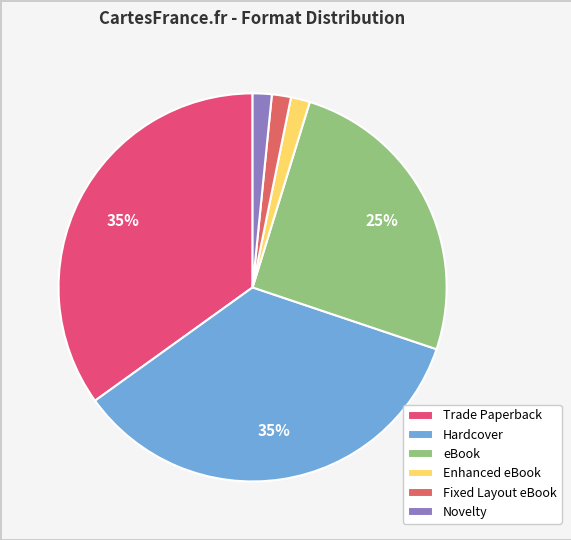

To the nearest percent, what percentage of the pie is Hardcover?

35%